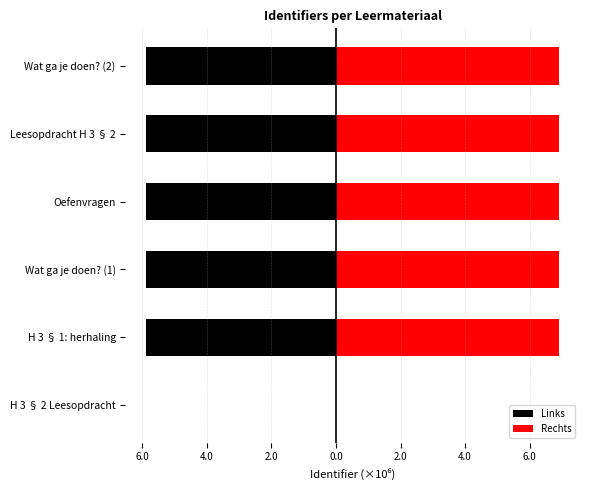

What is the smallest value displayed?

-5.9